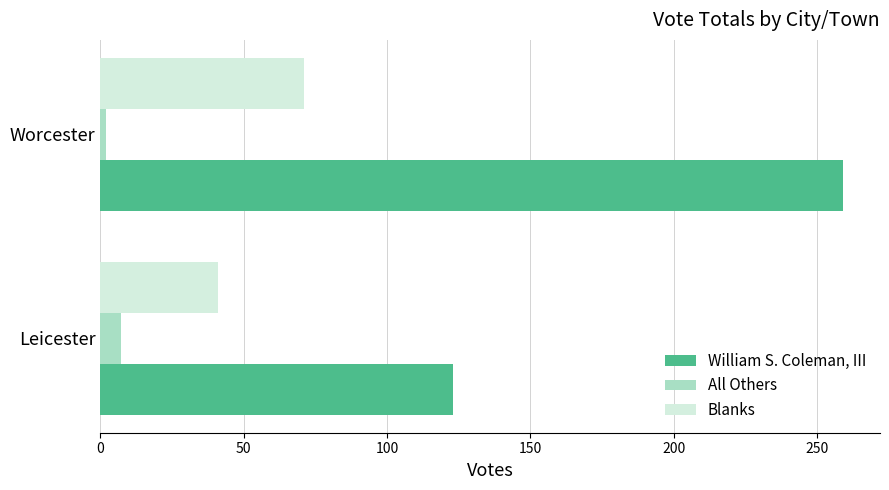

What is the sum of all Blanks values?

112